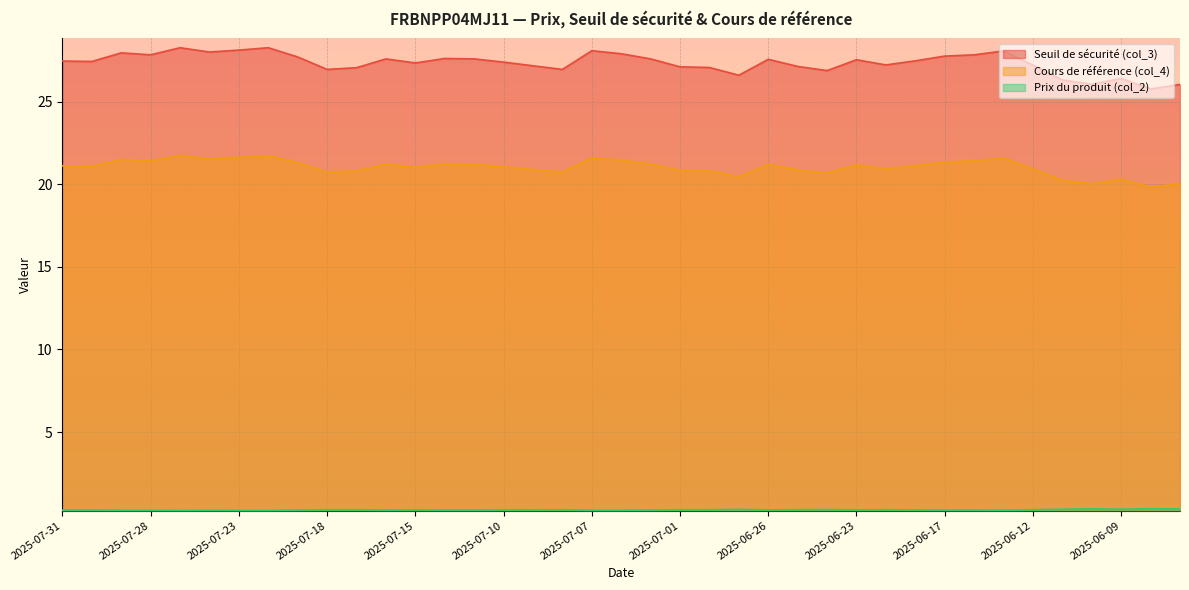

Between 2025-06-26 and 2025-06-24, which series saw the biggest shift?

Seuil de sécurité (col_3)